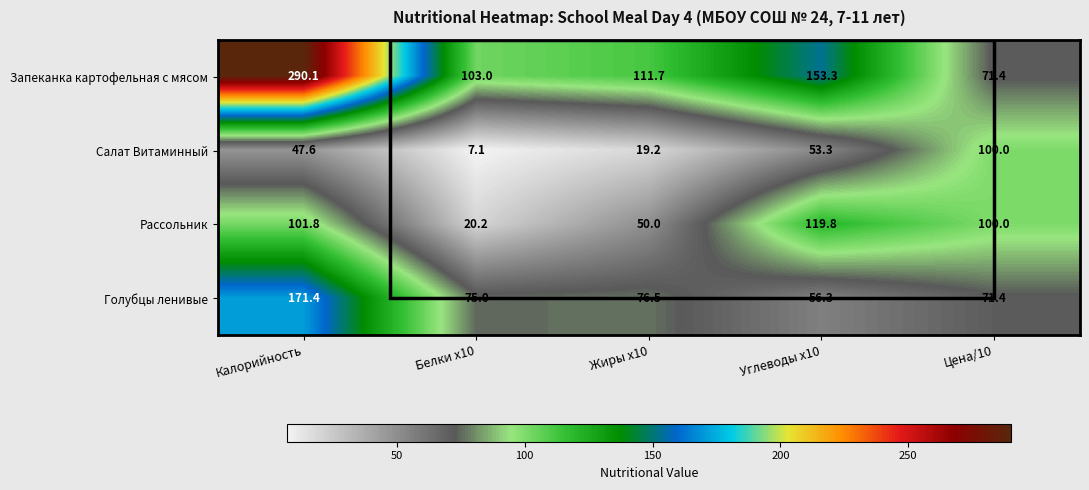

How many series are shown in this chart?

4